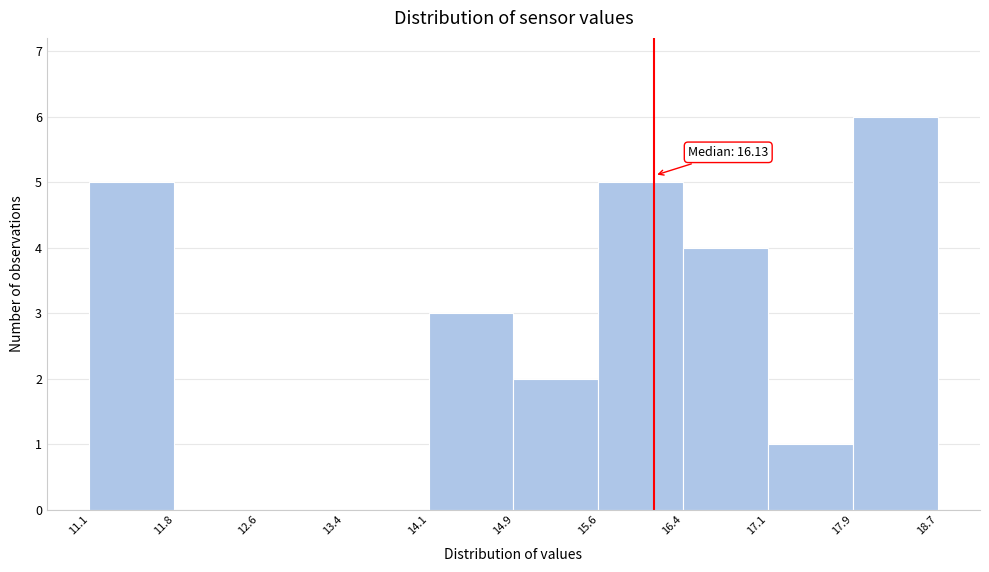

Which range on the x-axis has the tallest bar?

17.9 to 18.7